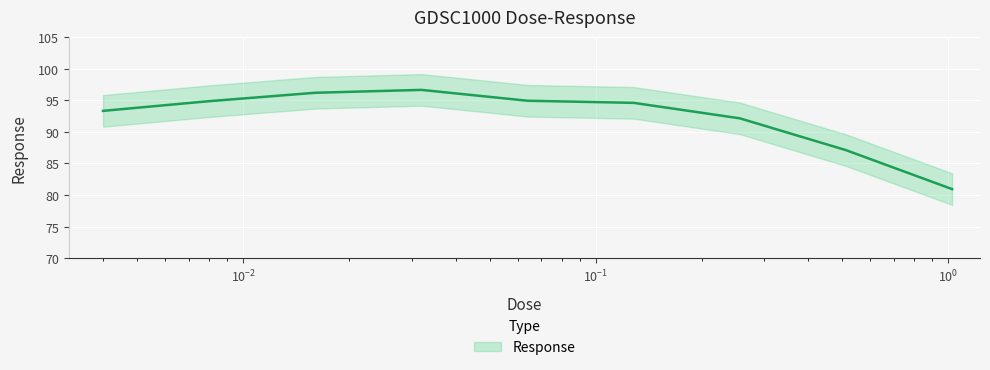

What is the value of the 2nd point from the left?

94.8